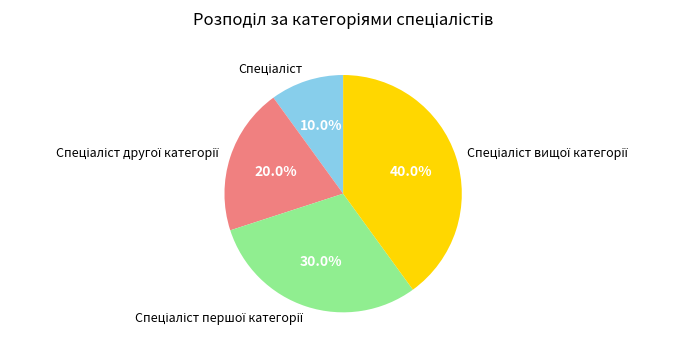

Is there any slice that represents more than half of the pie?

No